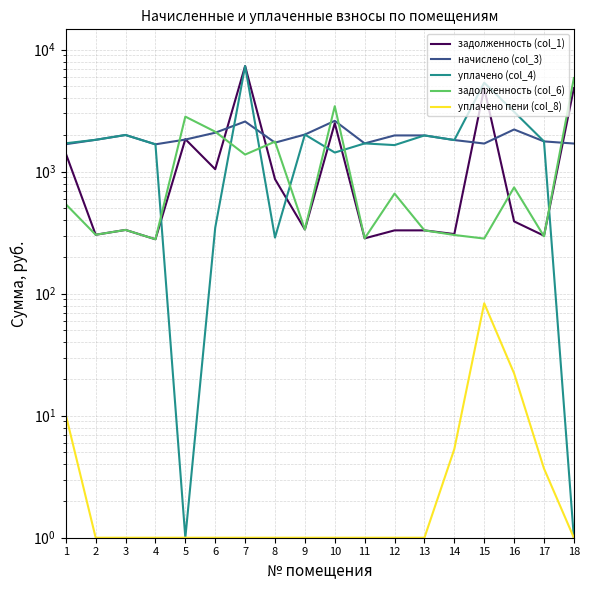

The уплачено (col_4) series shows 1705.7 at 11. True or false?

True